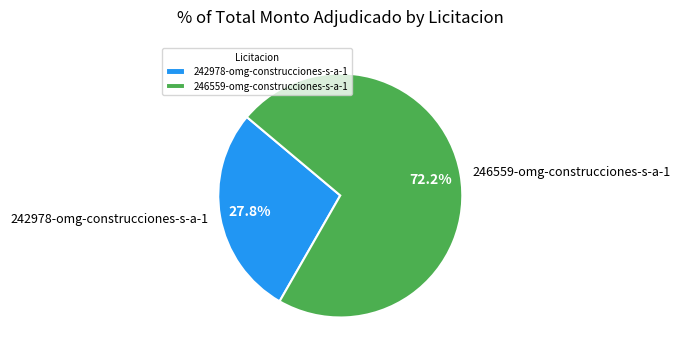

Rank the categories by value from lowest to highest.

242978-omg-construcciones-s-a-1, 246559-omg-construcciones-s-a-1